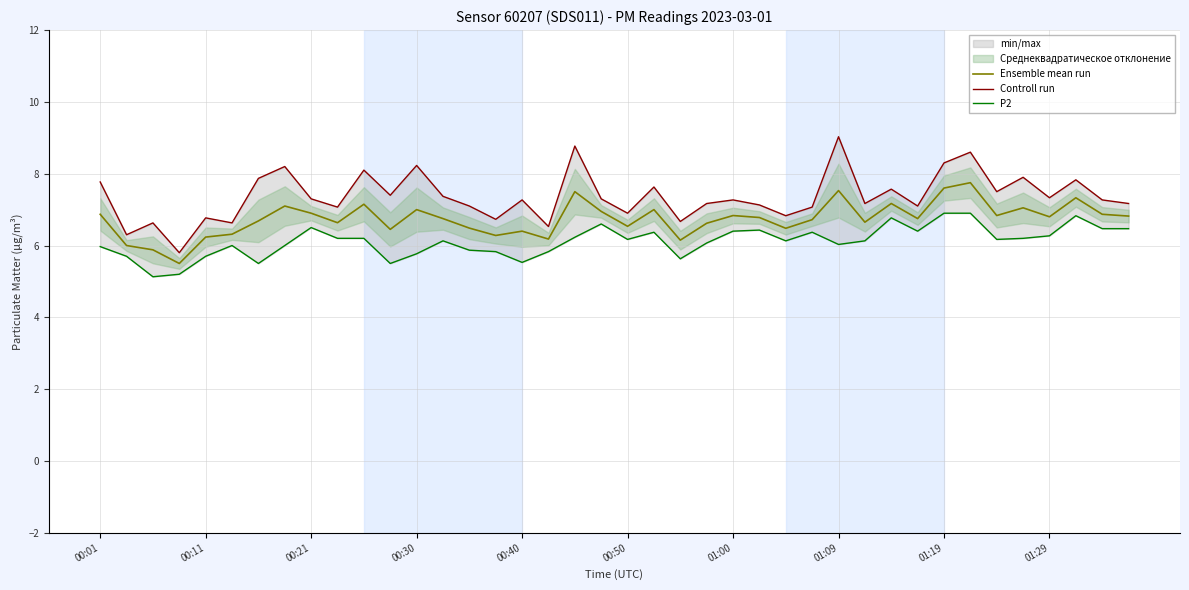

What is the highest value of the Ensemble mean run series?

7.8